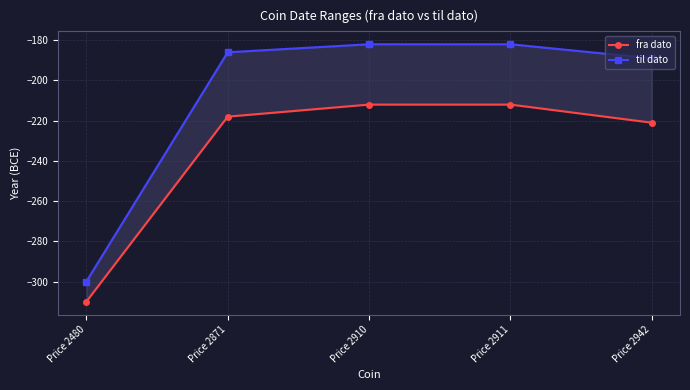

At which label is fra dato closest to -261?

Price 2942